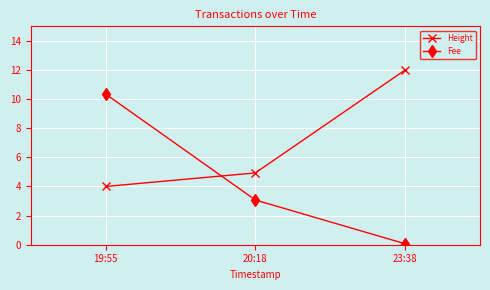

Reading left to right, extract all data points from this chart.

Height: 19:55=4.0	20:18=4.9	23:38=12.0
Fee: 19:55=10.3	20:18=3.1	23:38=0.1